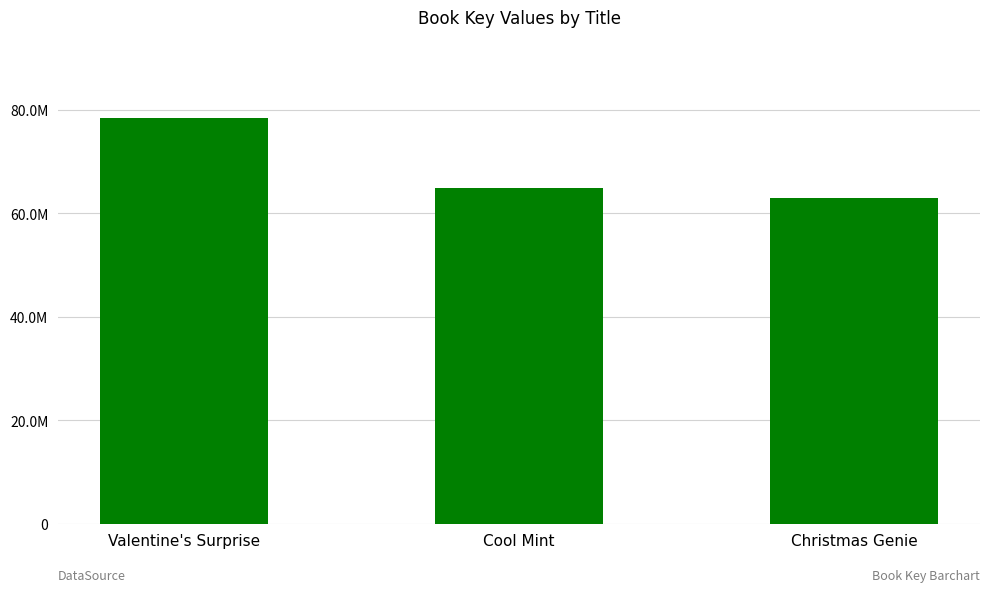

How many data points does each series have?

3